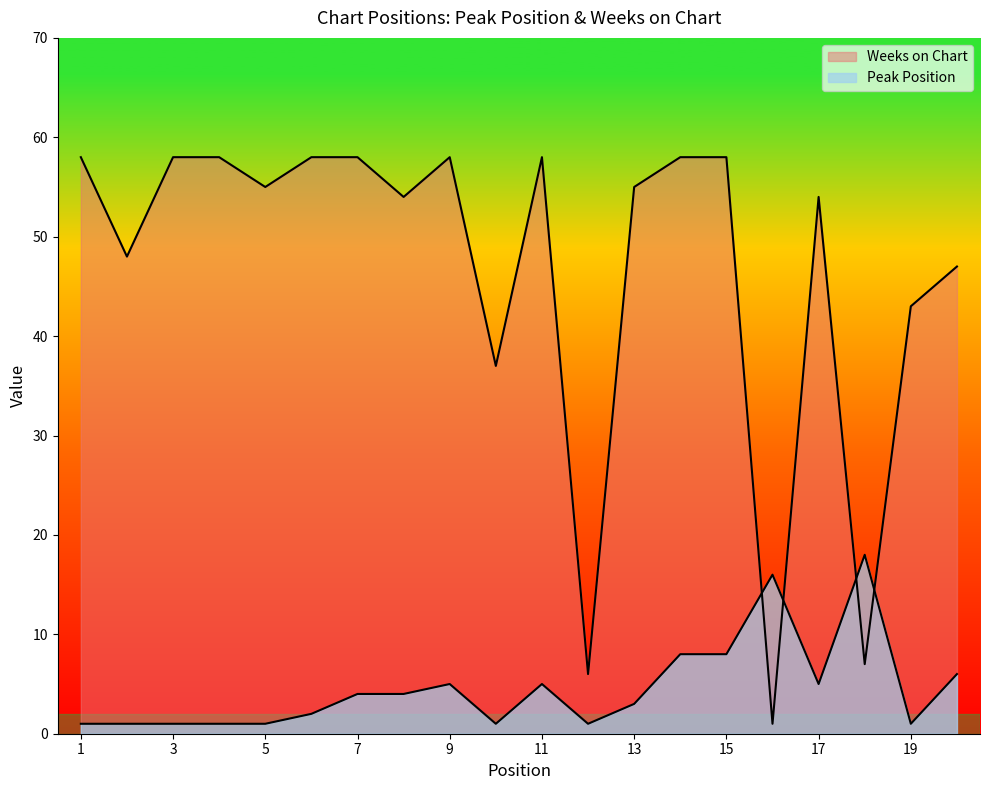

The Peak Position series shows 1 at 5. True or false?

True